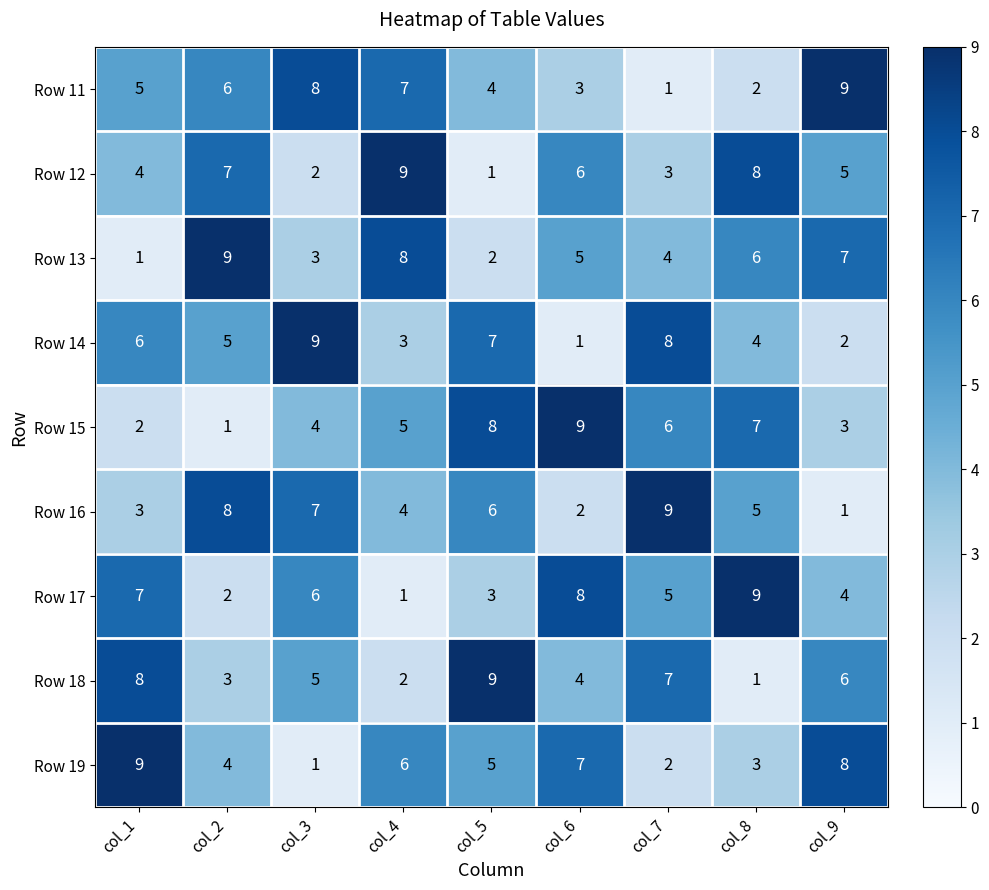

What is the difference between the maximum and minimum values in the Row 13 series?

8